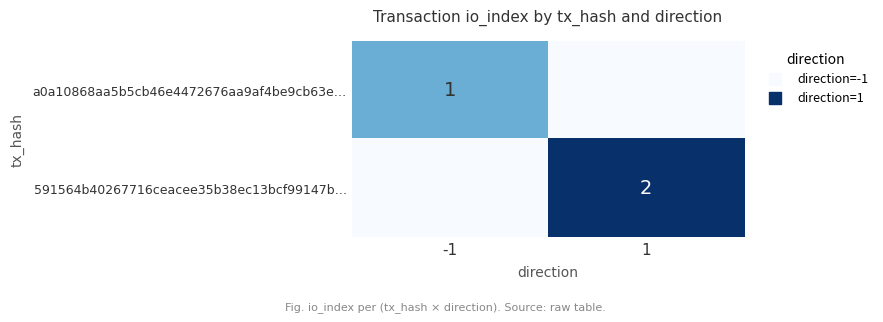

The value of 591564b40267716ceacee35b38ec13bcf99147b… at 1 is 1. True or false?

False